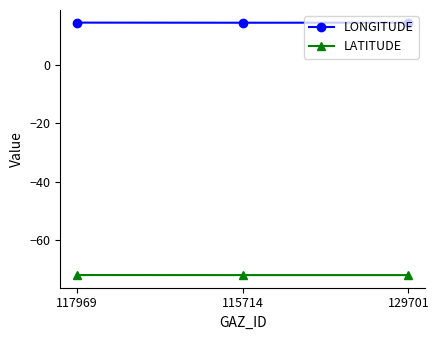

Is the value of LATITUDE at 129701 greater than the value of LONGITUDE at 117969?

No